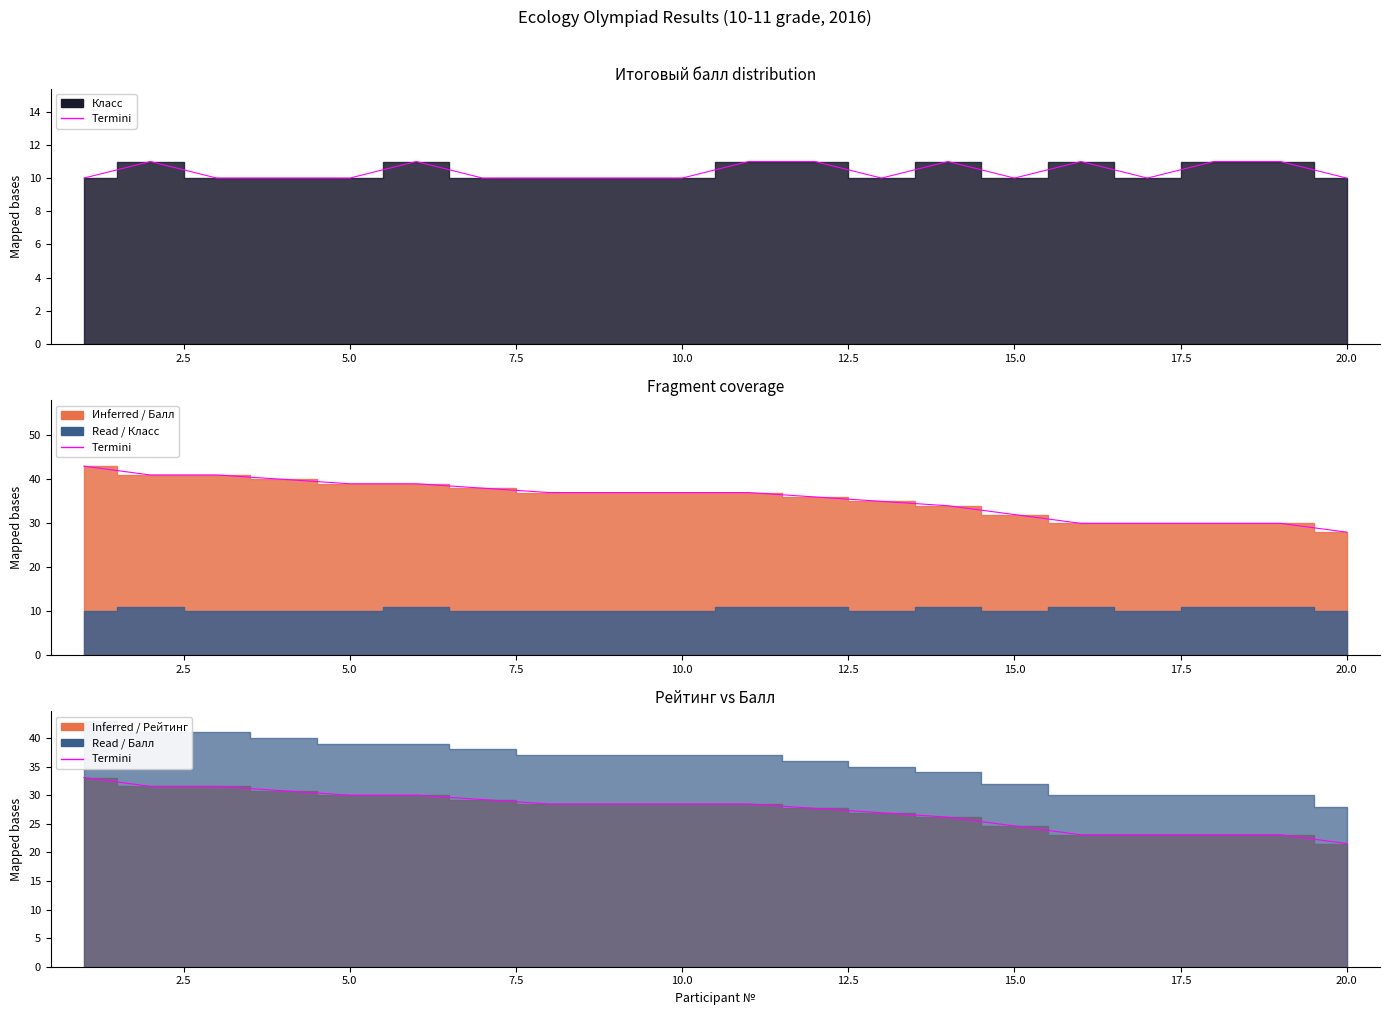

Reading left to right, extract all data points from this chart.

Итоговый балл: 43.0	41.0	41.0	40.0	39.0	39.0	38.0	37.0	37.0	37.0	37.0	36.0	35.0	34.0	32.0	30.0	30.0	30.0	30.0	28.0
Рейтинг: 33.1	31.5	31.5	30.8	30.0	30.0	29.2	28.5	28.5	28.5	28.5	27.7	26.9	26.2	24.6	23.1	23.1	23.1	23.1	21.5
Класс: 10.0	11.0	10.0	10.0	10.0	11.0	10.0	10.0	10.0	10.0	11.0	11.0	10.0	11.0	10.0	11.0	10.0	11.0	11.0	10.0